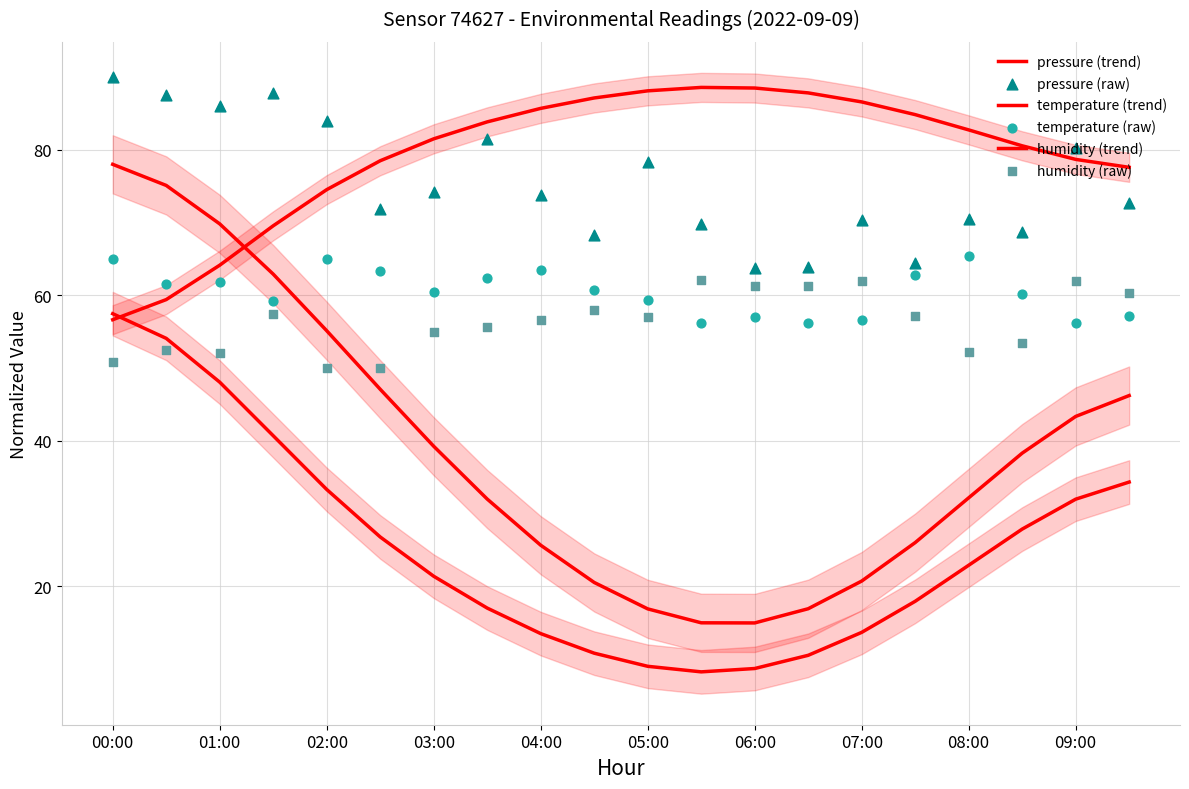

At which category is the sum across all series the highest?

00:00